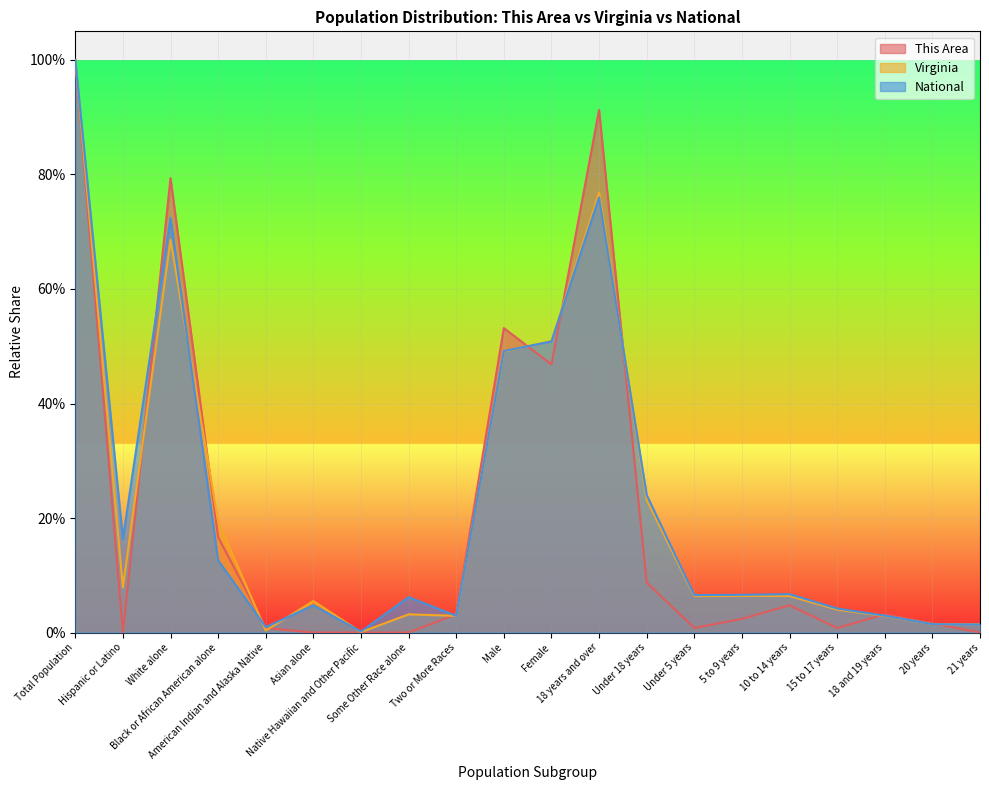

What are all the series names shown in the legend?

This Area, Virginia, National